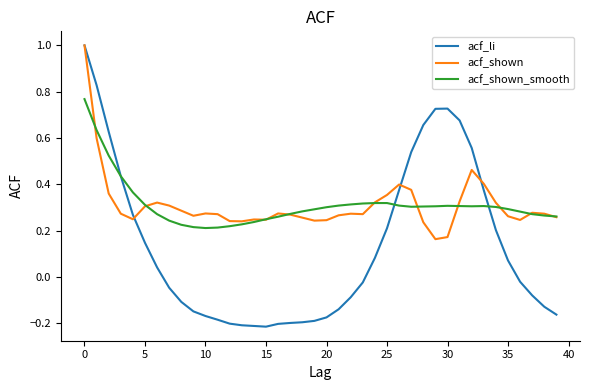

What is the greatest value displayed?

1.0